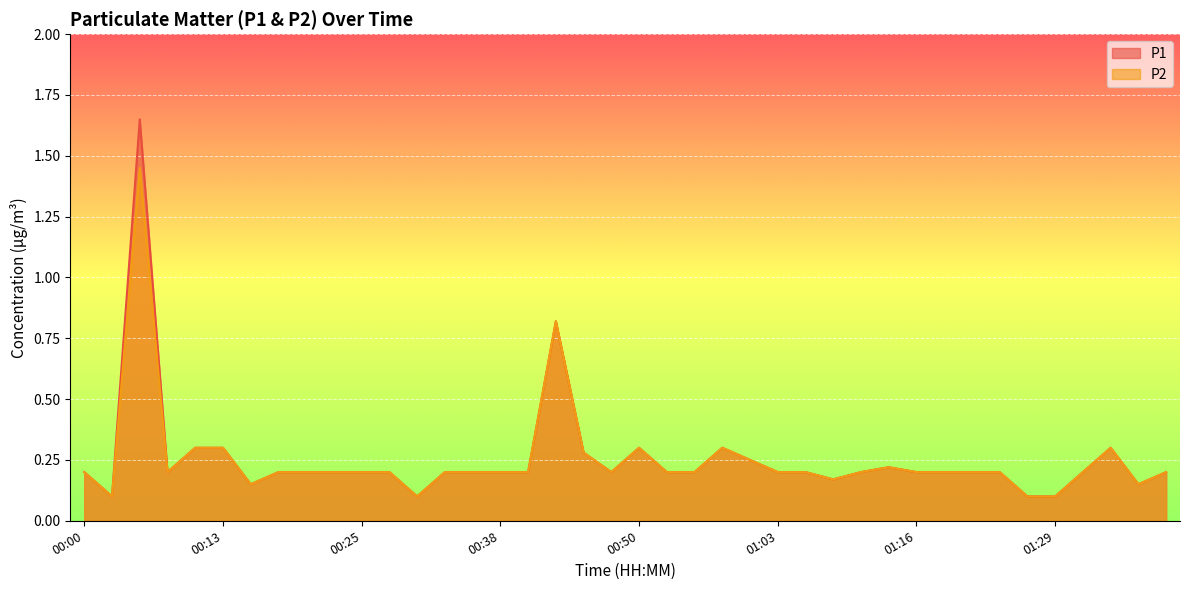

Which has a higher value, 00:58 or 00:40?

00:58